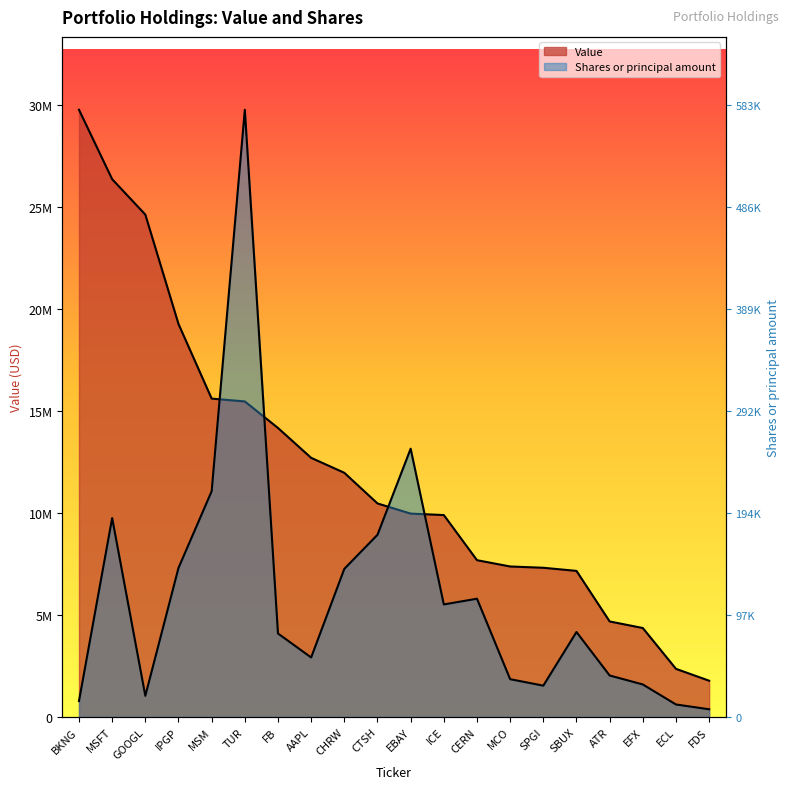

At which label does Value first exceed 10459000?

BKNG